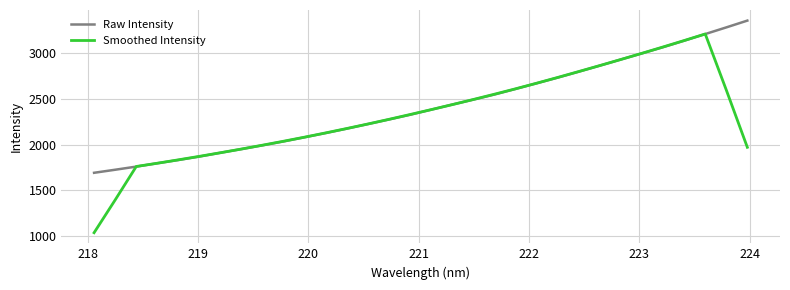

What are all the series names shown in the legend?

Raw Intensity, Smoothed Intensity